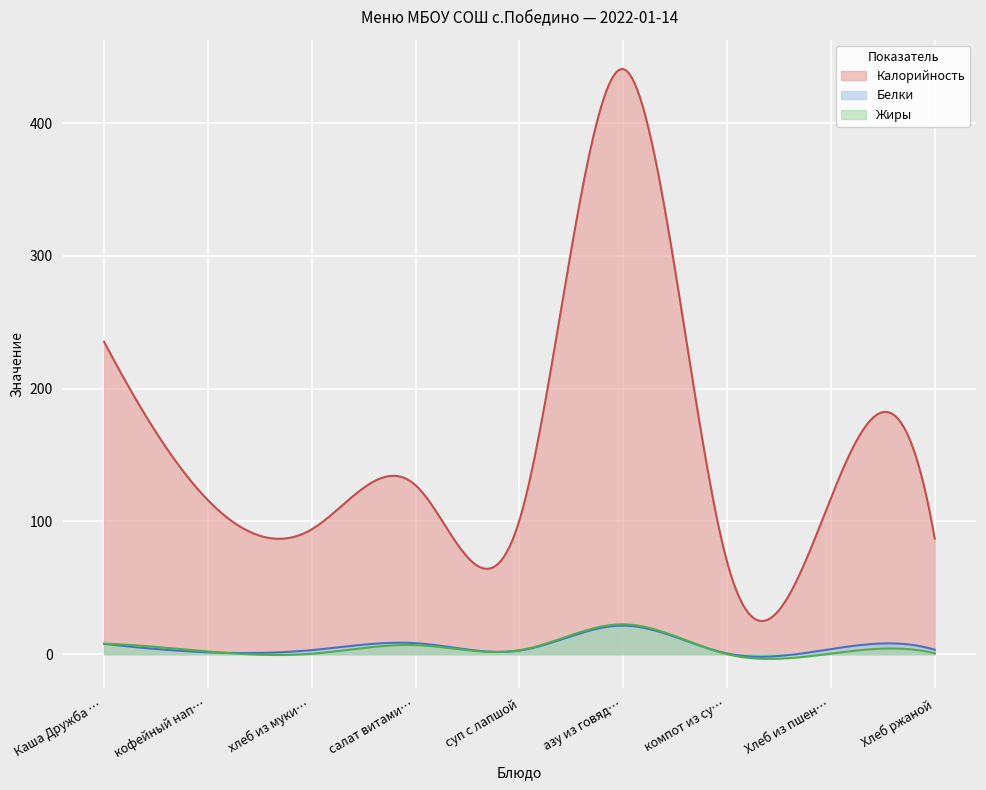

Rank the categories by Жиры value from lowest to highest.

компот из сухофруктов, хлеб из муки пшеничной, Хлеб из пшеничной муки, Хлеб ржаной, кофейный напиток, суп с лапшой, салат витаминный, Каша Дружба молочная, азу из говядины